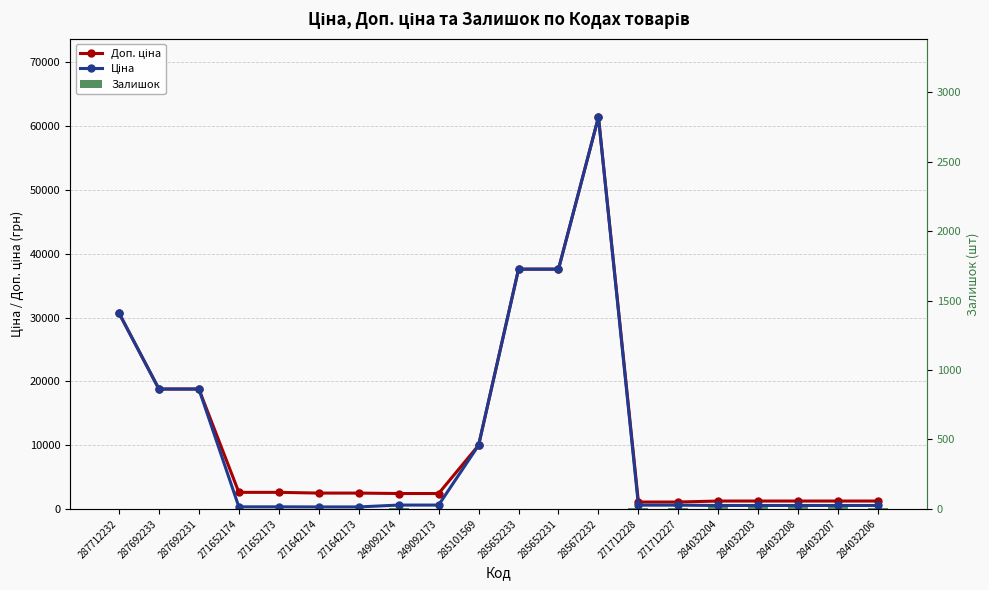

What is the total value across all series at 285101569?

19952.2